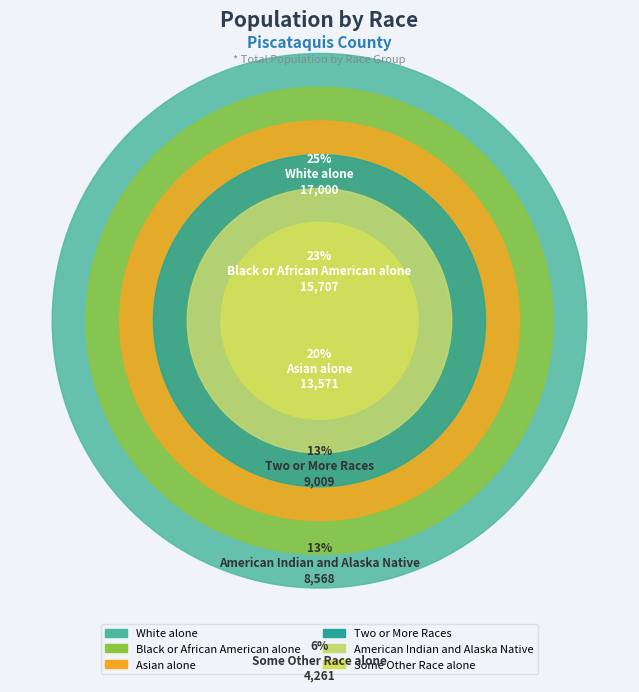

True or false: Two or More Races accounts for 13% of the total.

True